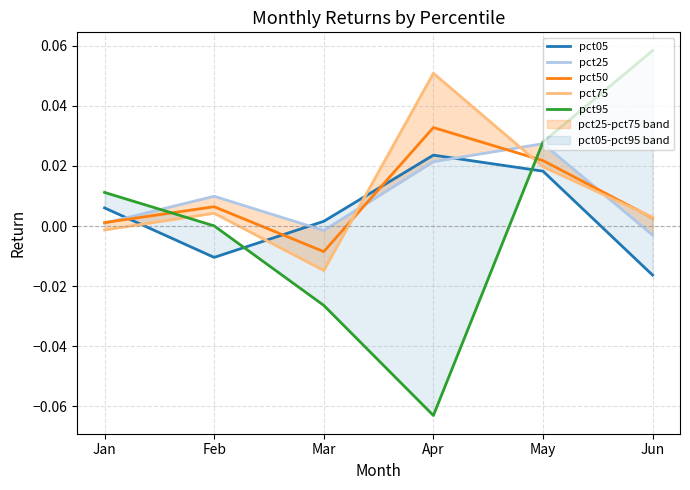

Which category has the lowest value across all series?

Apr